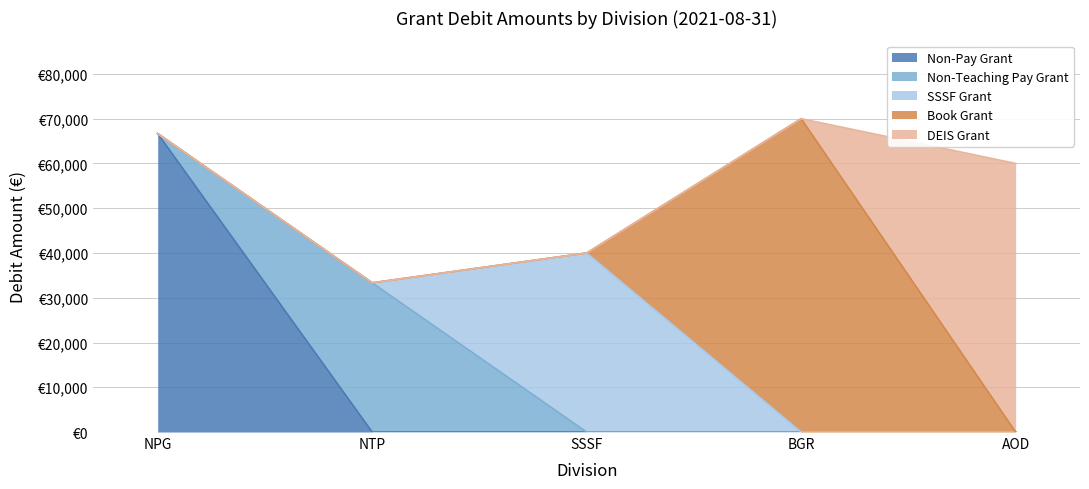

At which category is the sum across all series the highest?

BGR